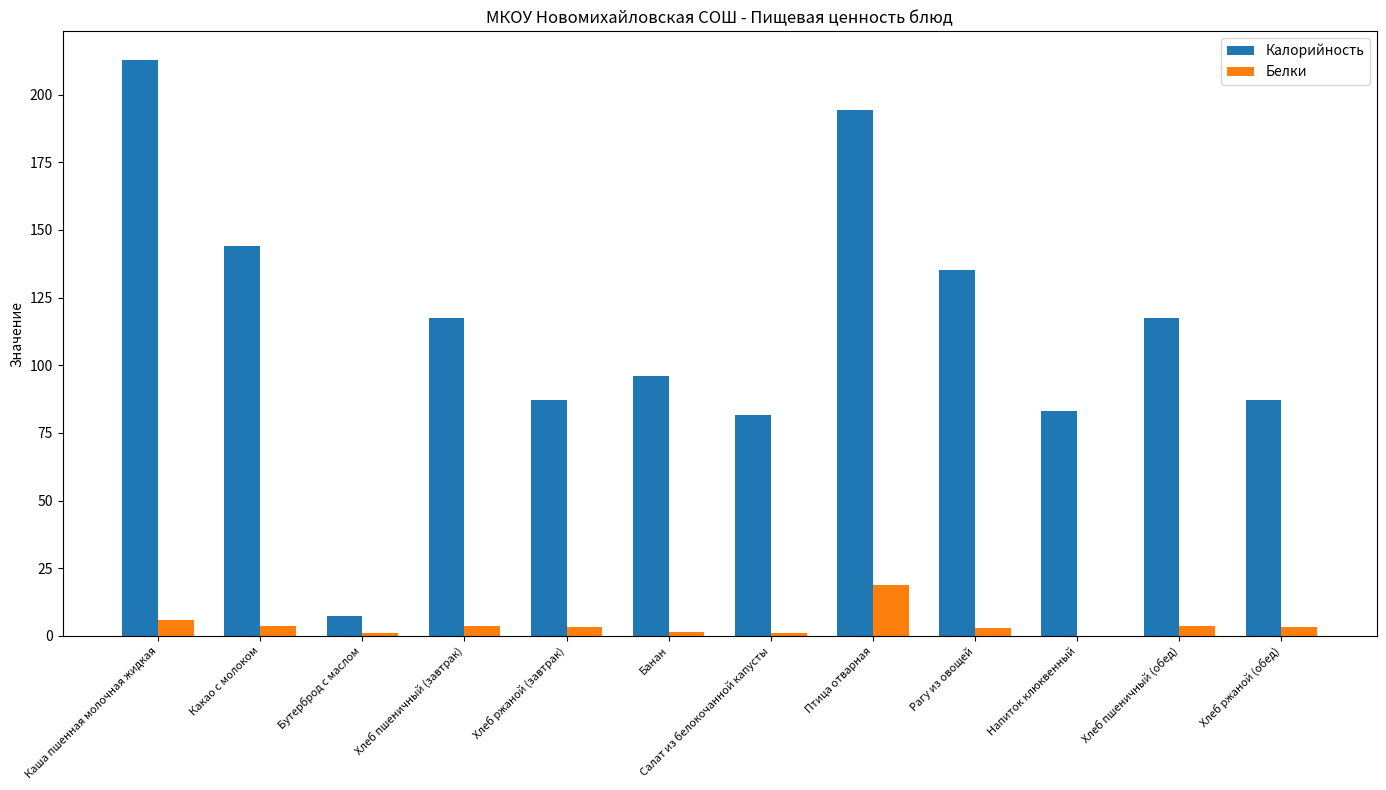

Is it true that Белки equals 5.8 at Каша пшенная молочная жидкая?

True